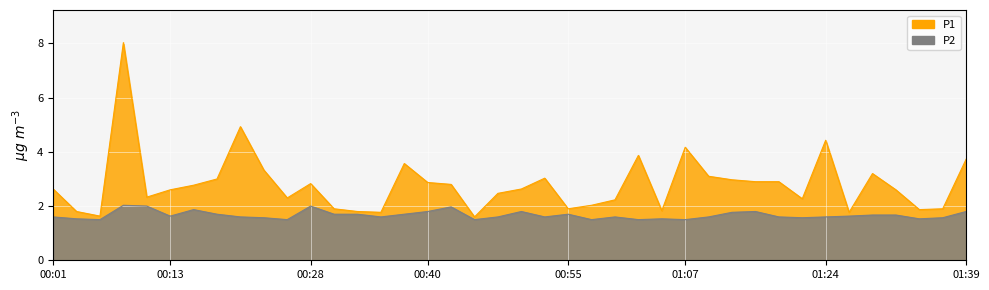

True or false: P2 and P1 cross at least once.

False